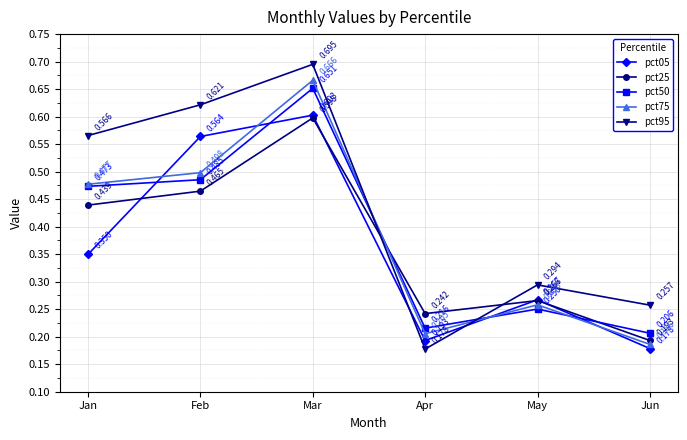

The pct05 series shows 0.1 at Apr. True or false?

False